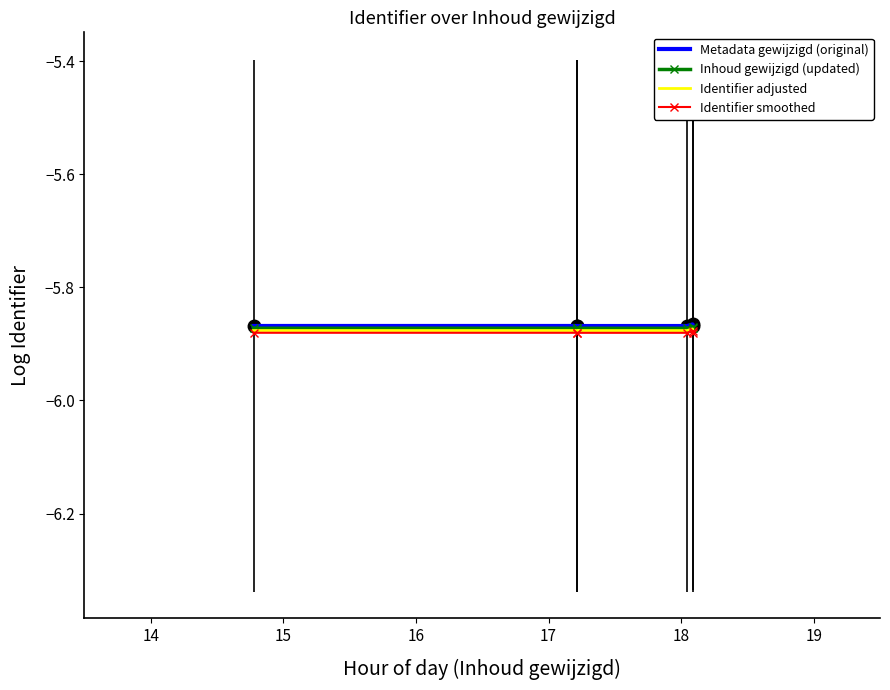

True or false: Identifier smoothed and Inhoud gewijzigd (updated) cross at least once.

False